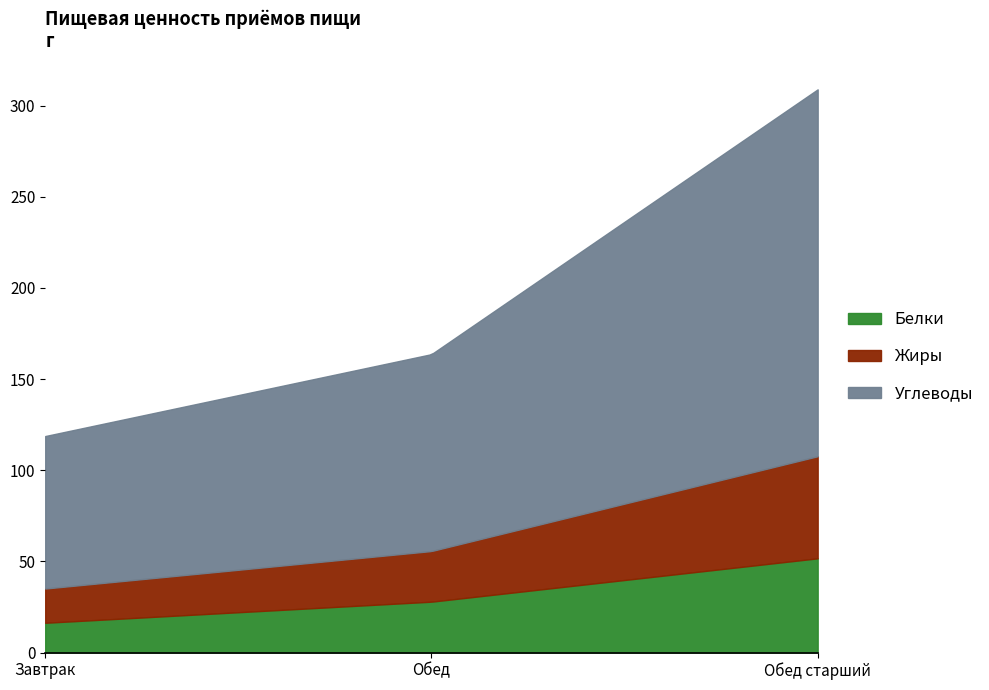

What is the value of the Белки point at the 3rd from the left?

51.7